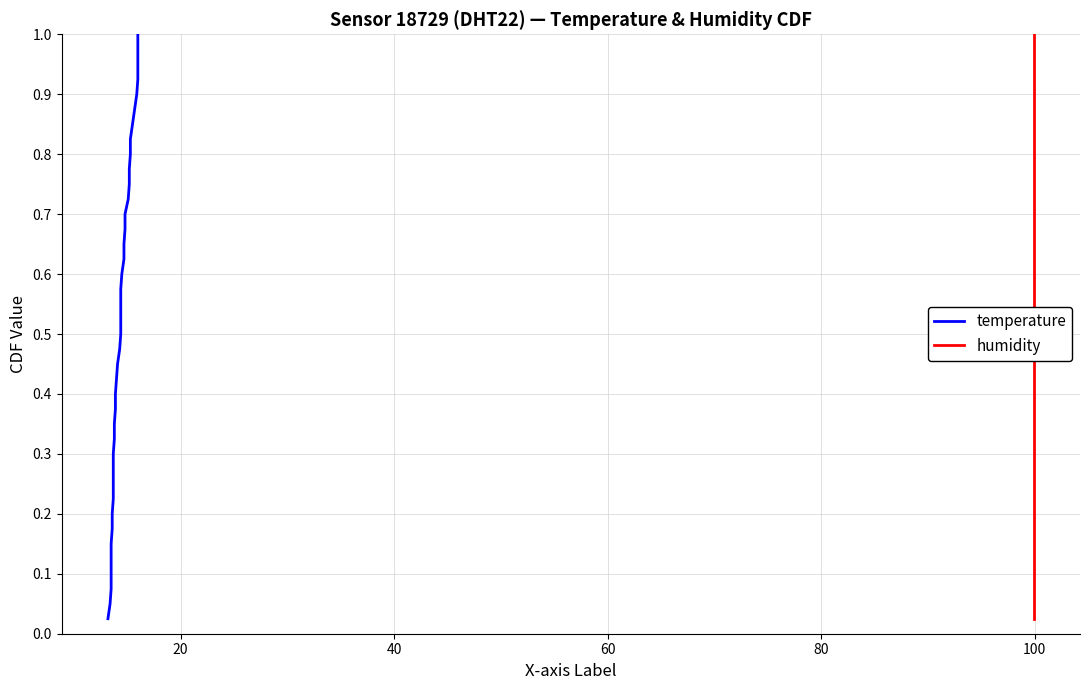

True or false: temperature has more than 2 points higher than both neighbors.

False